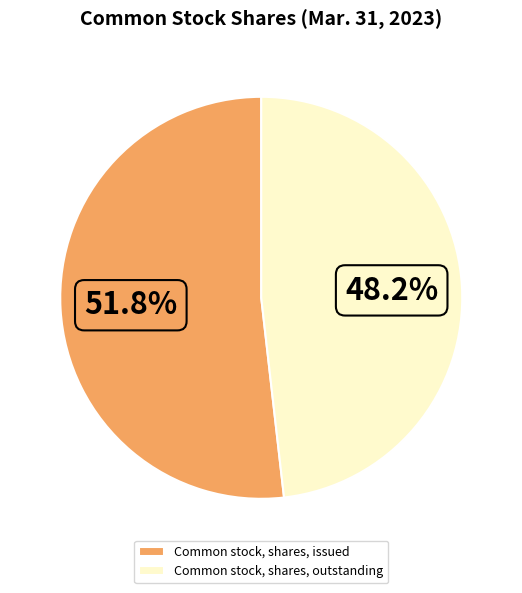

Does any single category account for the majority?

Yes